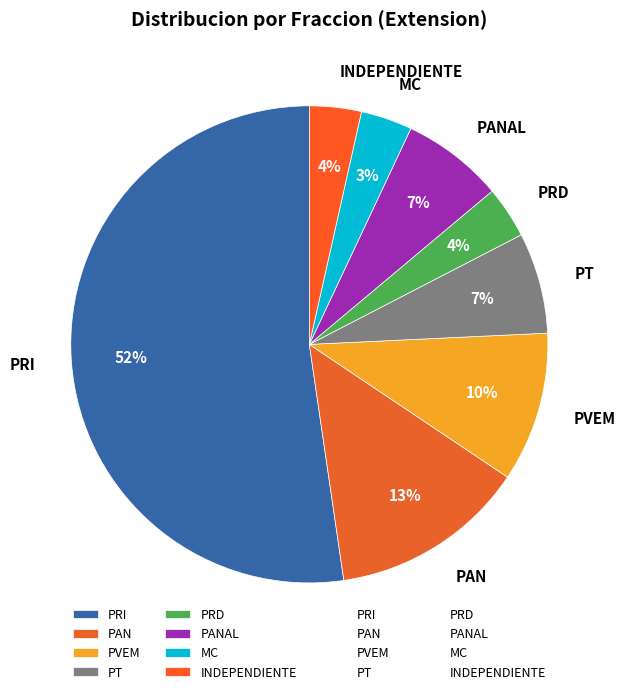

To the nearest percent, what portion does PT represent?

7%